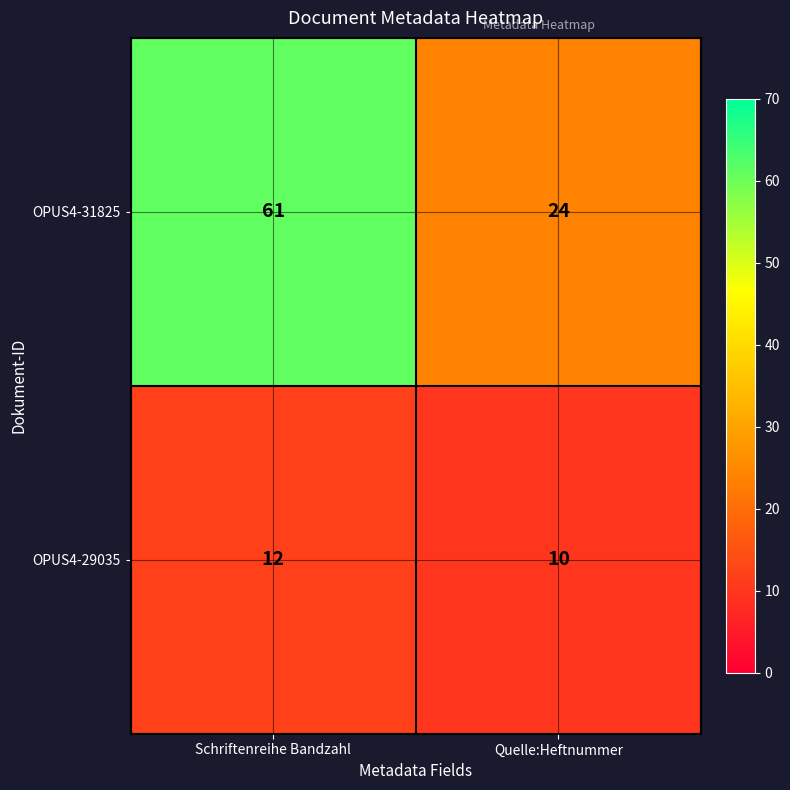

What is the sum of all OPUS4-31825 values?

85